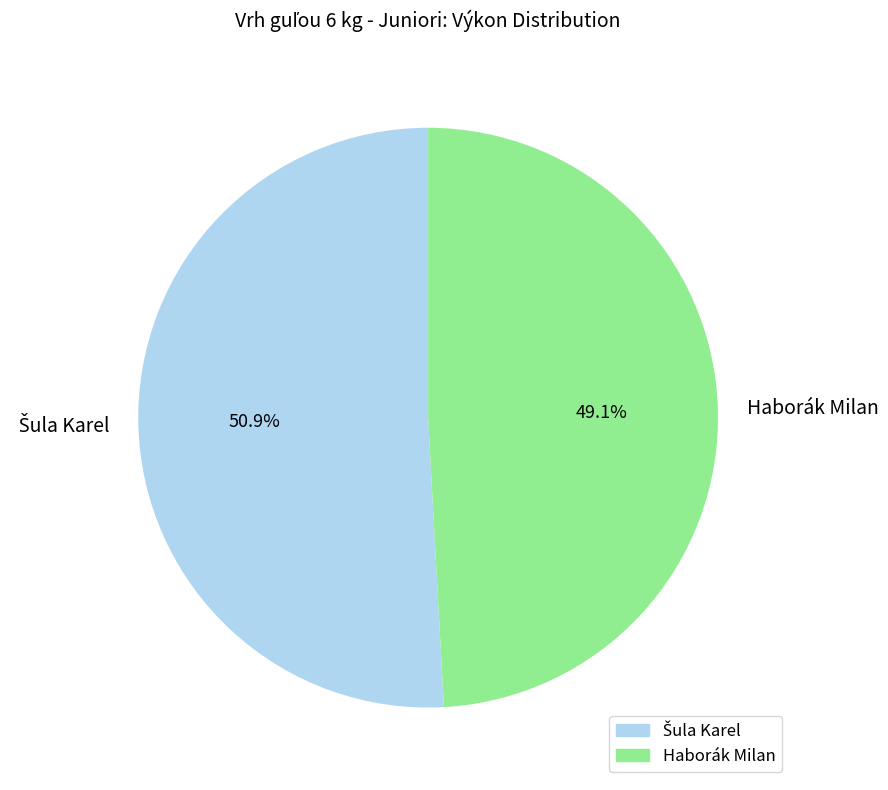

How much of the chart is everything except Haborák Milan?

50.9%